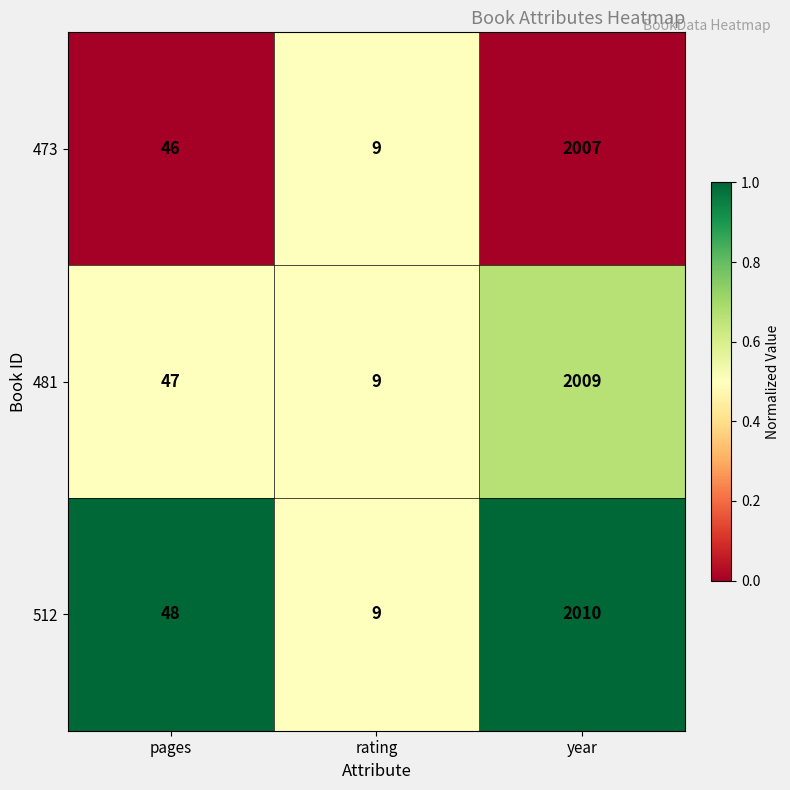

Rank the series by their average value, from lowest to highest.

473, 481, 512